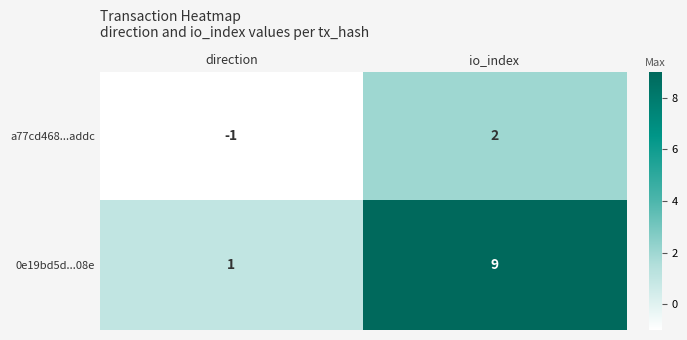

What is the maximum value shown in the chart?

9